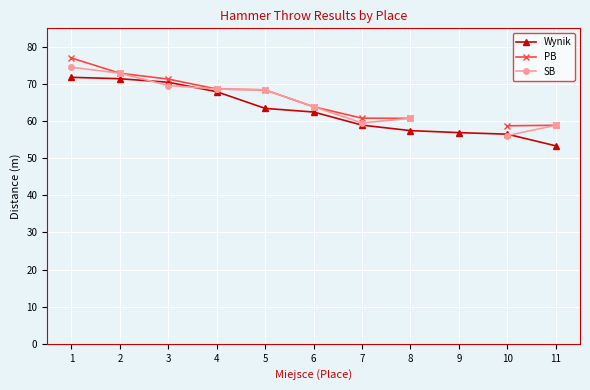

What are all the series names shown in the legend?

Wynik, PB, SB